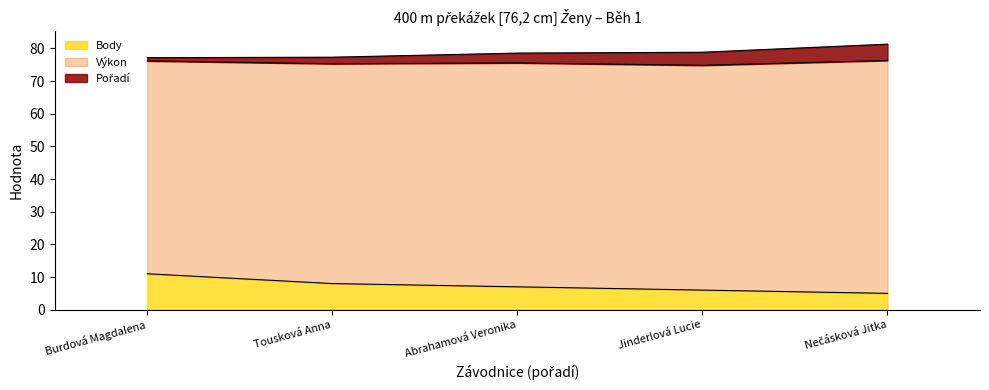

Which series has the largest total across all categories?

Výkon